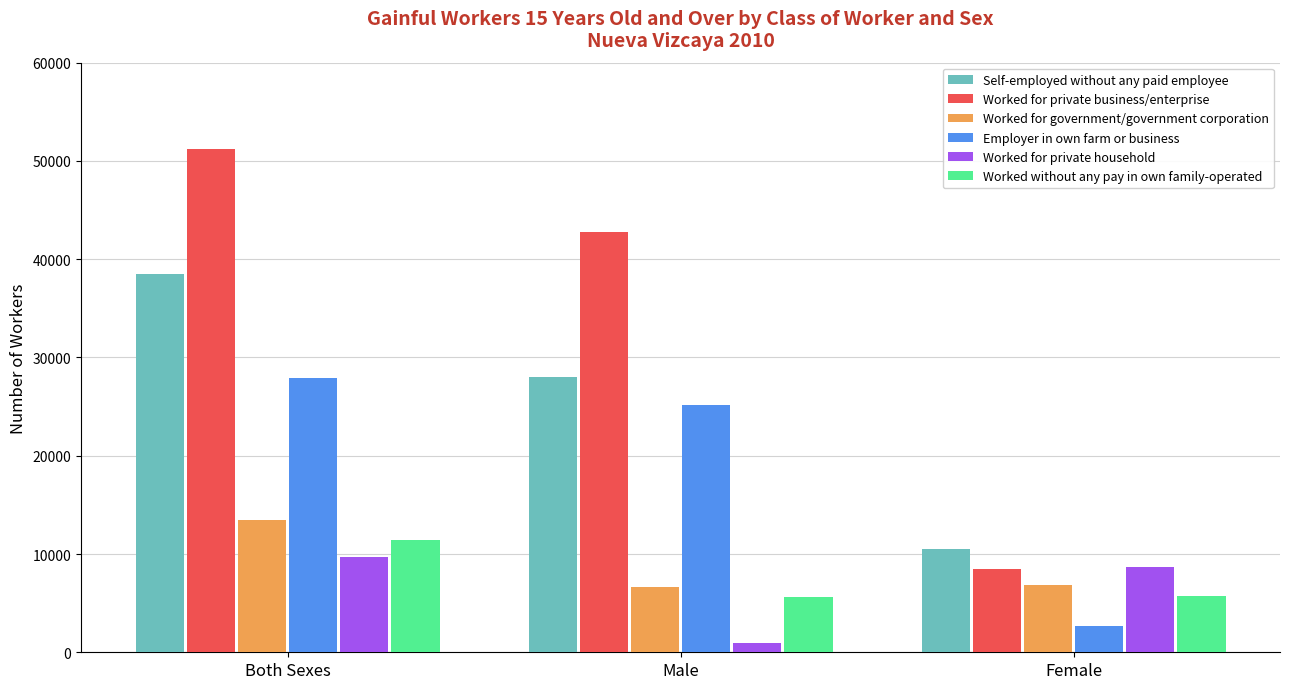

How many groups of bars are there?

3